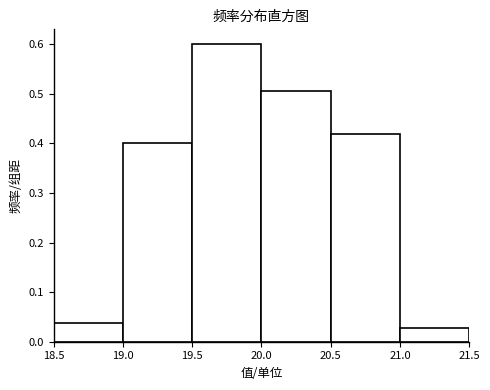

Which range on the x-axis has the tallest bar?

19.5 to 20.0